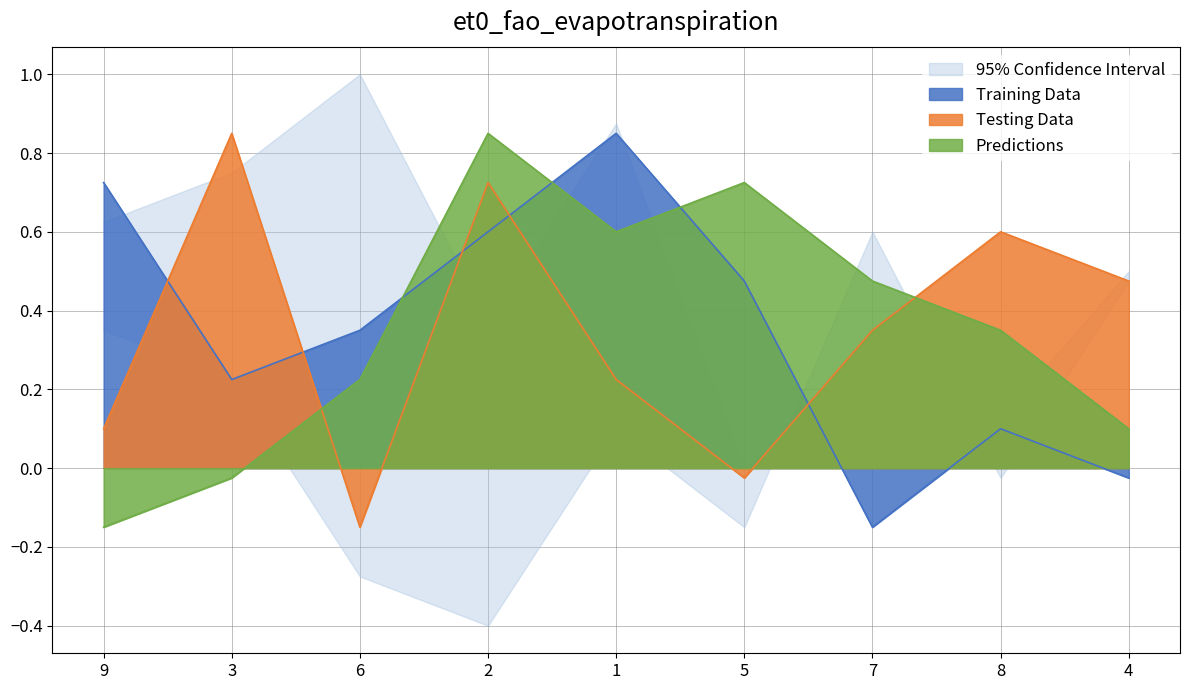

At how many categories does at least one series exceed 0?

9